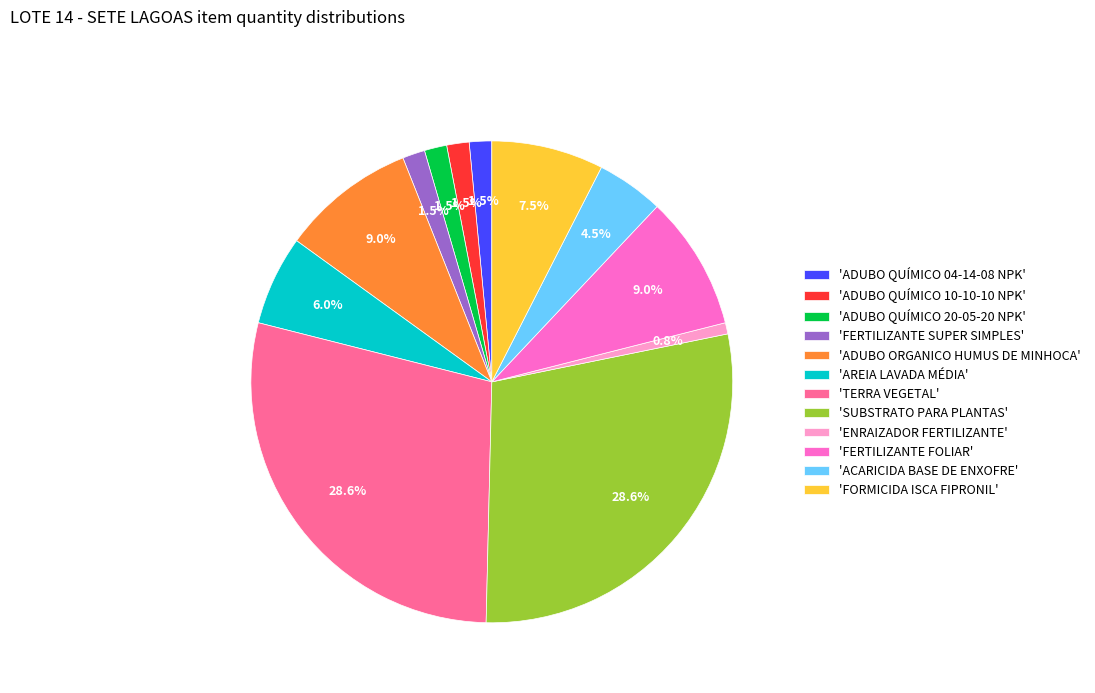

Count the number of slices in the pie.

12